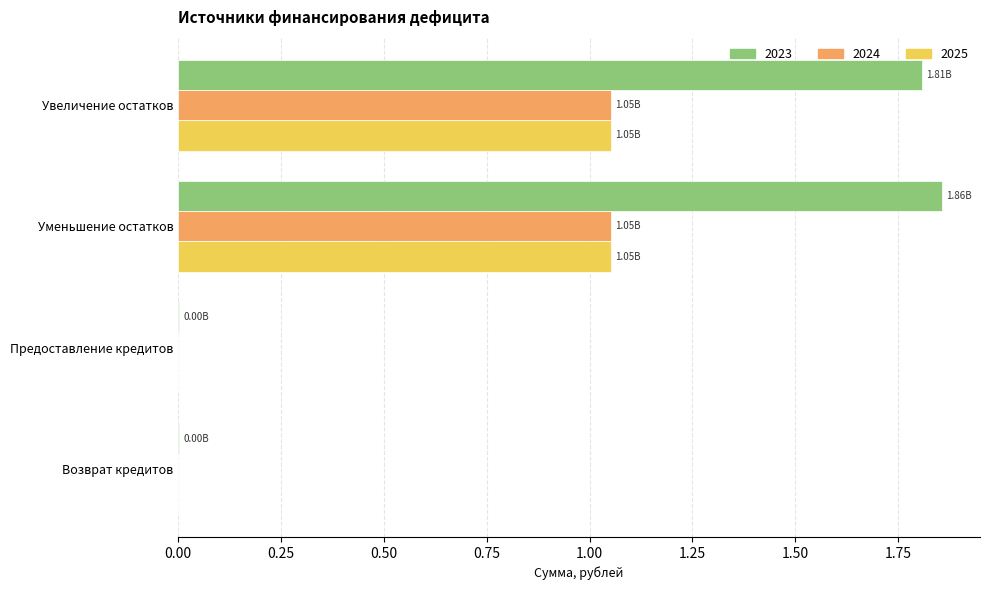

The value of 2023 at Предоставление кредитов is 0.0. True or false?

True